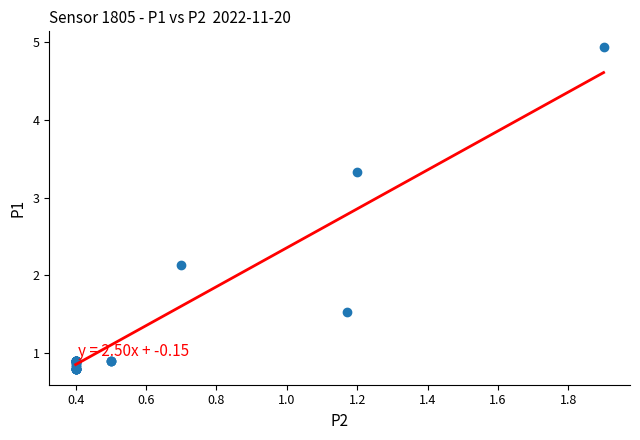

What Y value in the scatter plot is closest to 2?

2.1